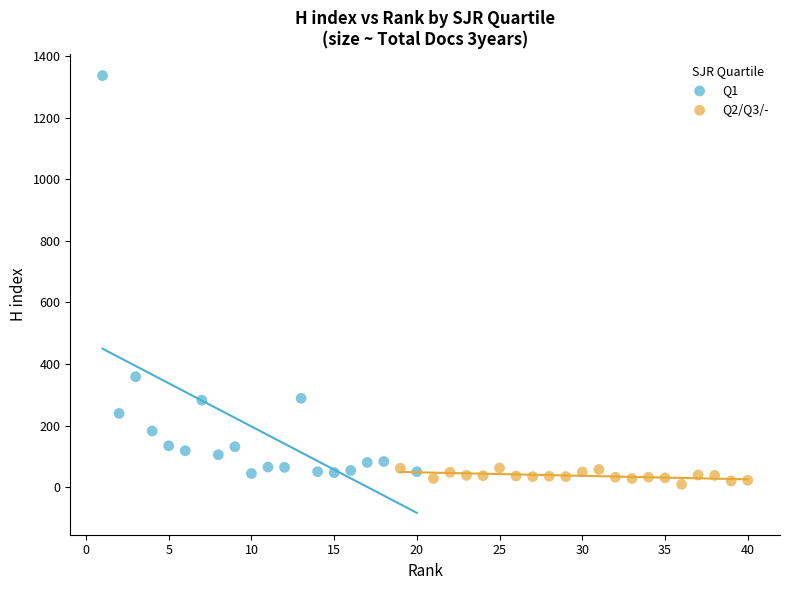

What are all the series names shown in the legend?

Q1, Q2/Q3/-